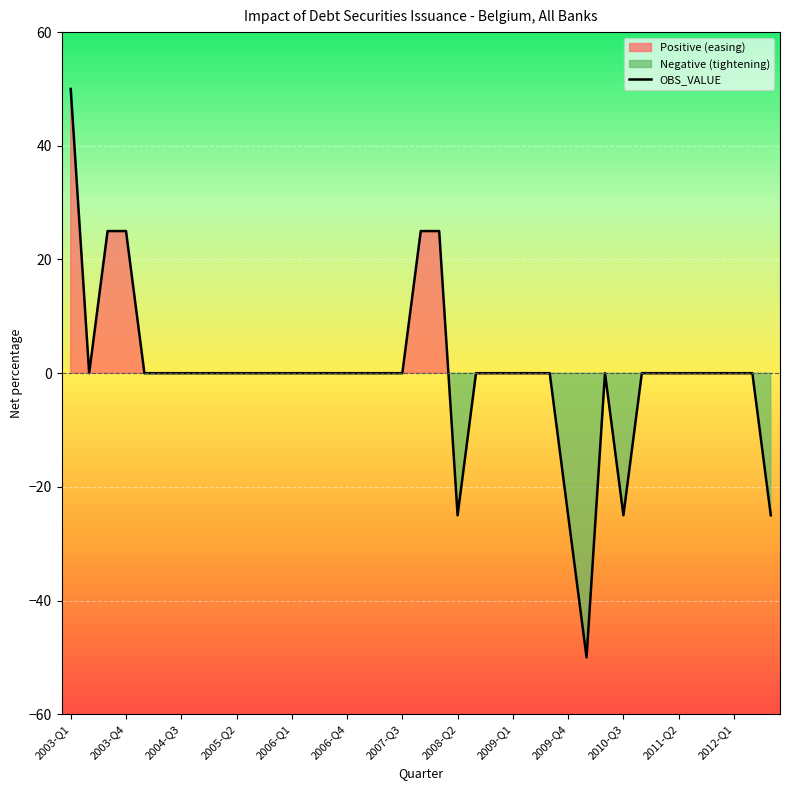

Does the chart display data point markers on the line(s)?

No